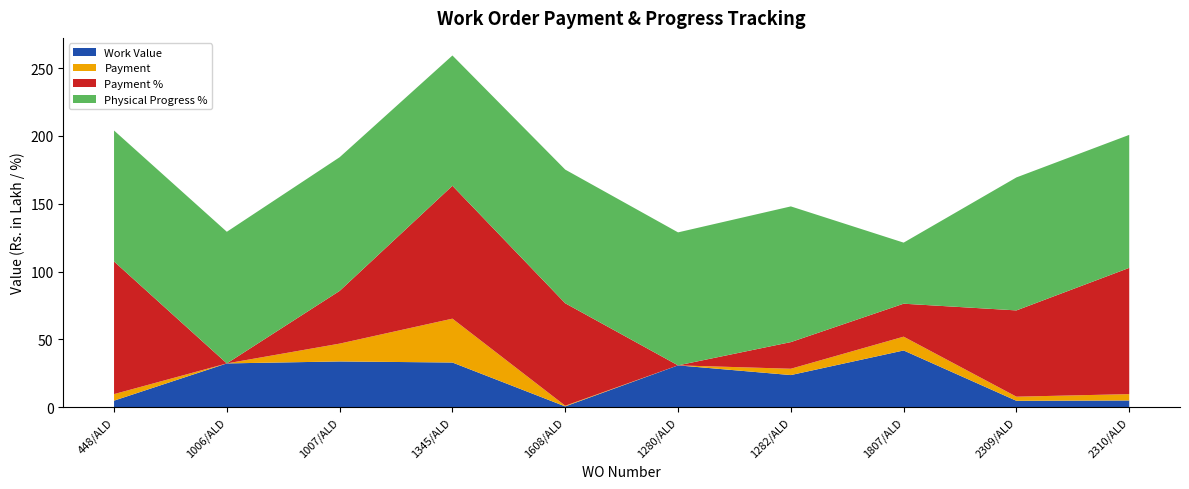

Reading right to left, transcribe all the data shown in this chart.

Work Value: 5.0	4.8	41.9	23.8	30.9	0.7	33.0	33.8	32.3	4.9
Payment: 4.7	3.0	10.2	4.7	0.0	0.5	32.3	13.1	0.0	4.8
Payment %: 93.0	63.6	24.3	19.6	0.0	75.5	97.9	38.9	0.0	97.8
Physical Progress %: 98.0	98.0	45.0	100.0	98.0	98.5	96.0	98.5	97.0	96.5